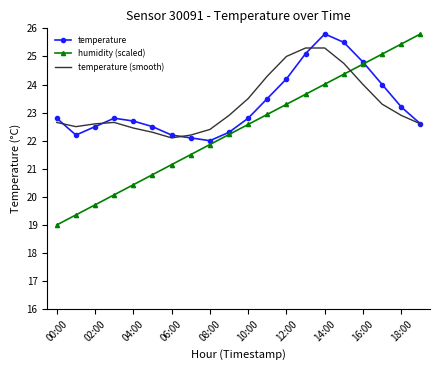

What is the smallest value displayed?

19.0